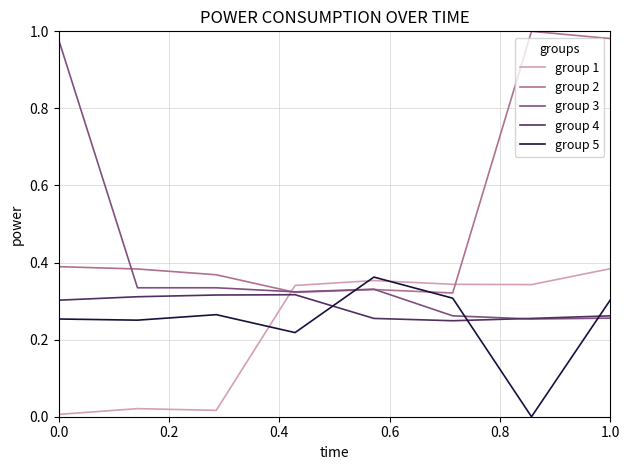

Which series has the largest total across all categories?

group 2